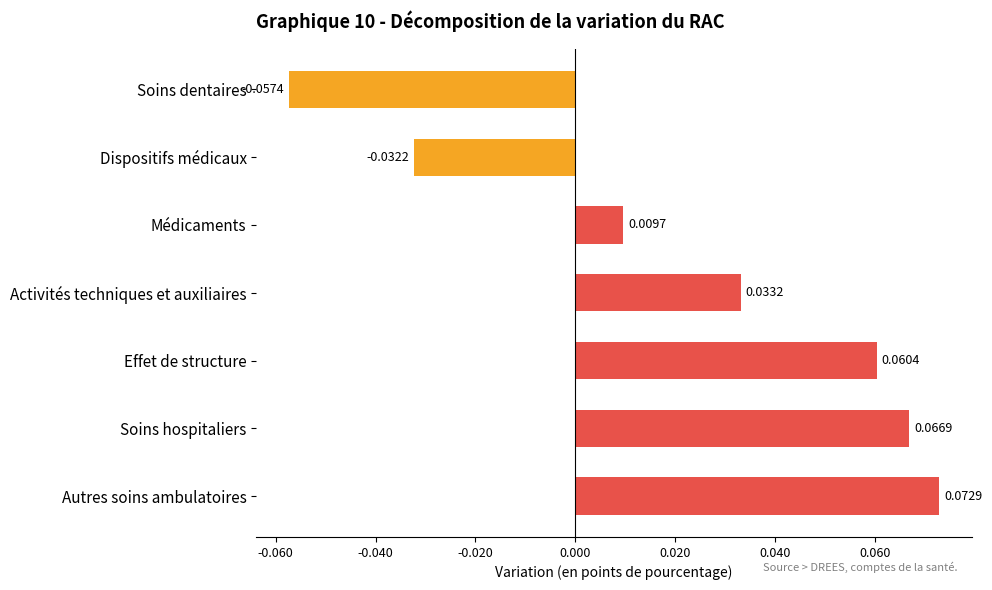

What is the label of the 1st bar from the top?

Soins dentaires